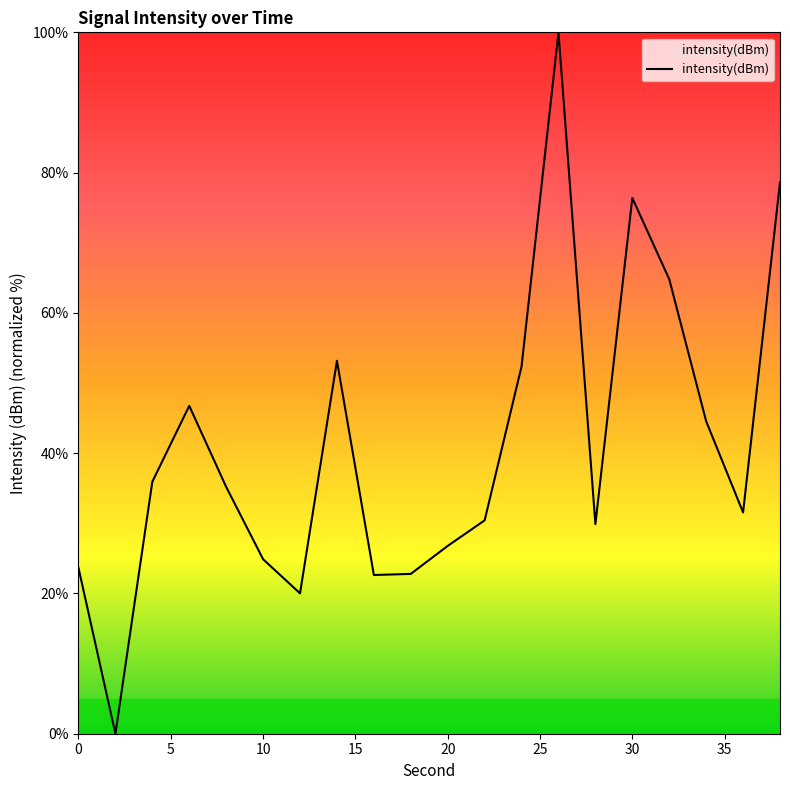

How many series are shown in this chart?

1